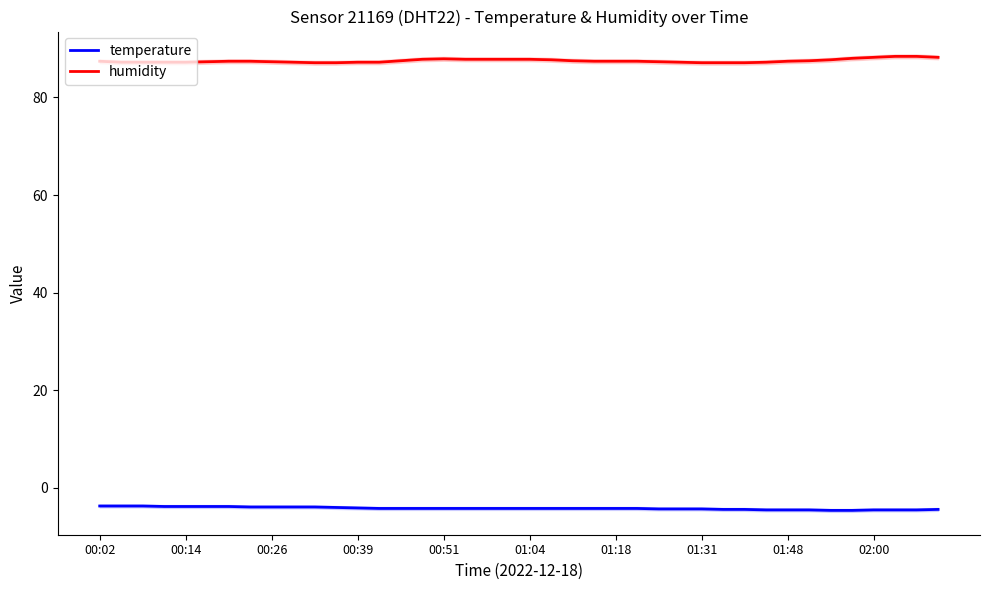

The temperature series shows -1.9 at 00:51. True or false?

False